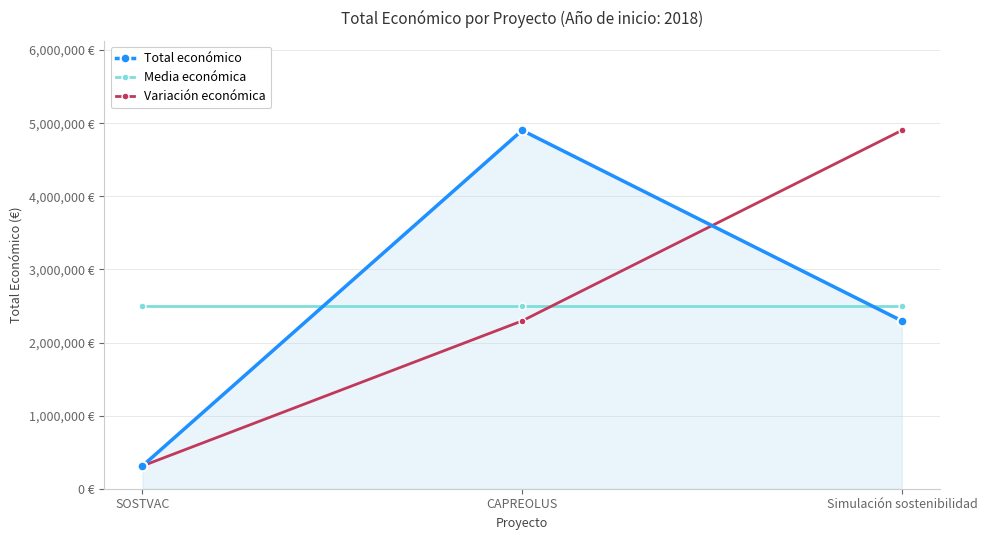

Between CAPREOLUS and Simulación sostenibilidad, which series saw the biggest shift?

Total económico